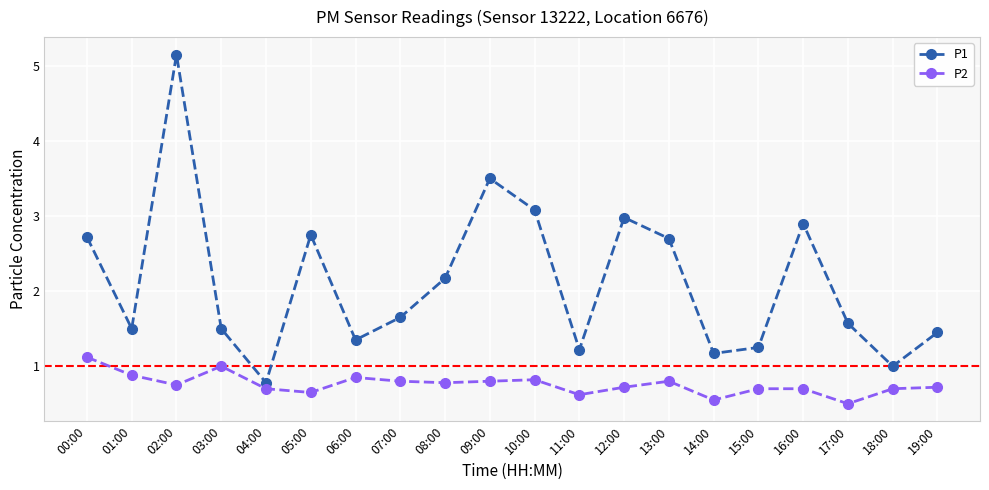

How many interior local peaks does the P1 series have?

5